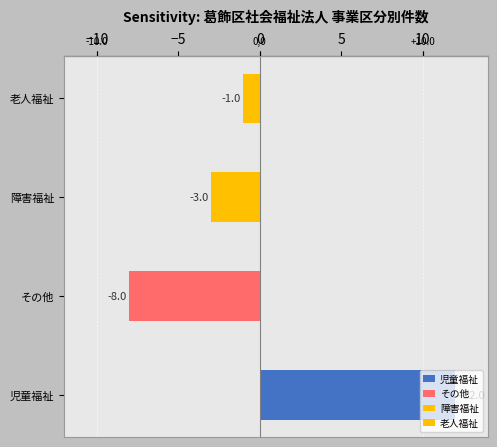

Between 老人福祉 and 児童福祉, which is larger?

児童福祉